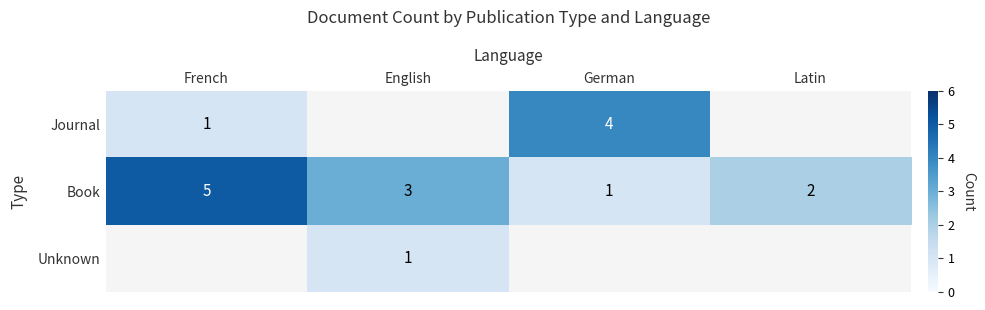

Where does the Book series first go above 3?

French